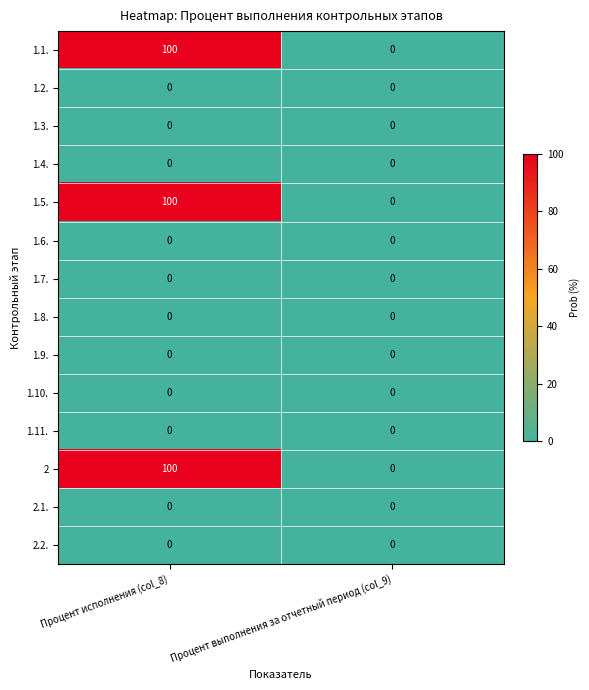

Reading left to right, extract all data points from this chart.

1.1.: 100	0
1.2.: 0	0
1.3.: 0	0
1.4.: 0	0
1.5.: 100	0
1.6.: 0	0
1.7.: 0	0
1.8.: 0	0
1.9.: 0	0
1.10.: 0	0
1.11.: 0	0
2: 100	0
2.1.: 0	0
2.2.: 0	0